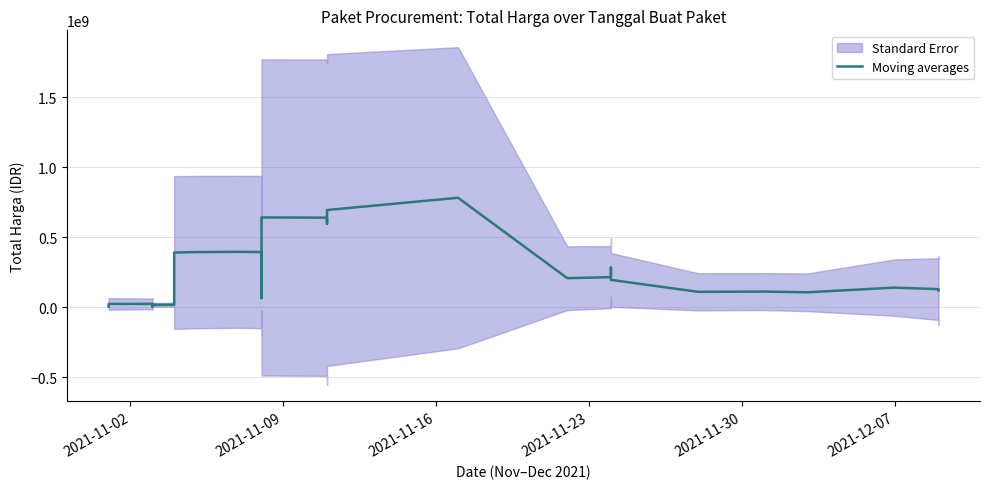

How many points are higher than both their immediate neighbors (excluding endpoints)?

8